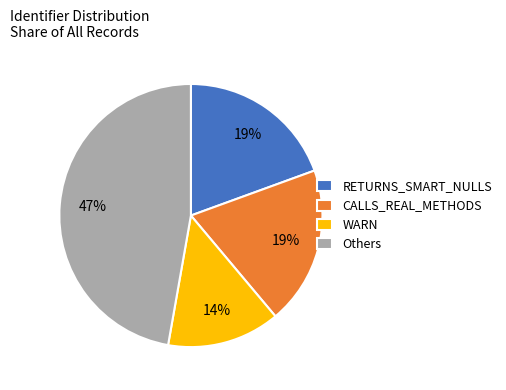

Which has a higher value, Others or CALLS_REAL_METHODS?

Others